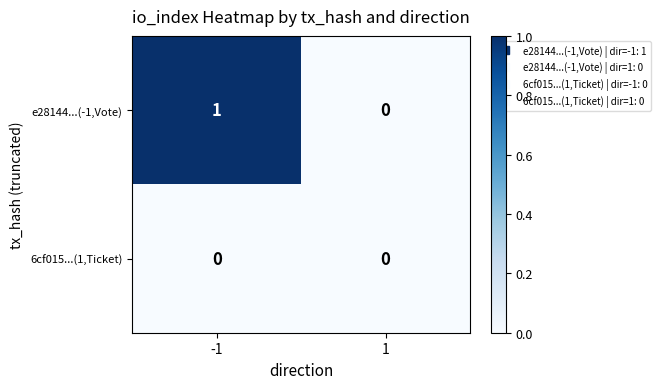

The value of e28144...(-1,Vote) at -1 is 1. True or false?

True